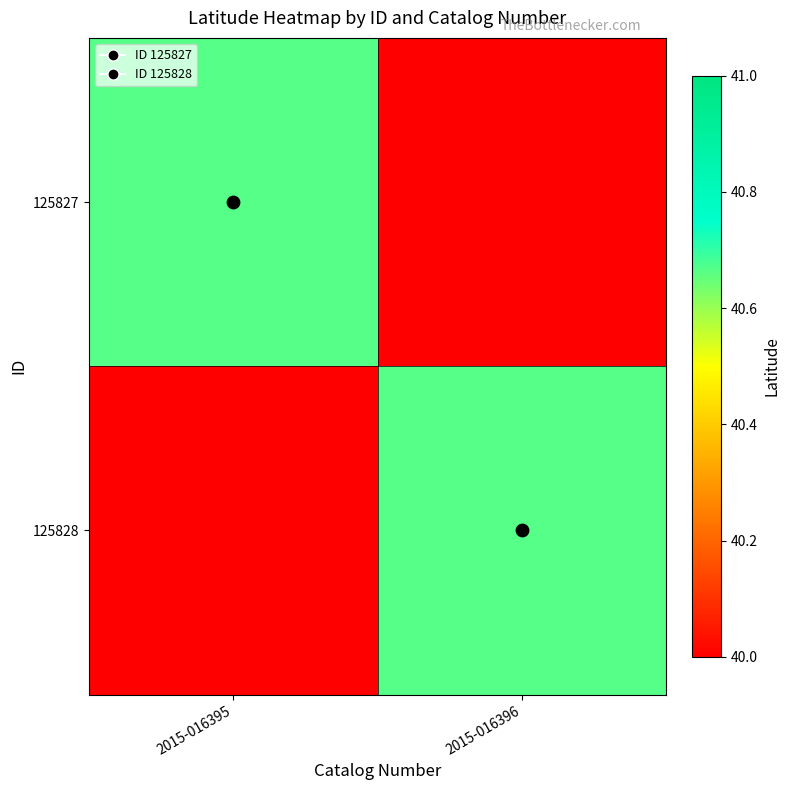

Count the number of data series in this chart.

2